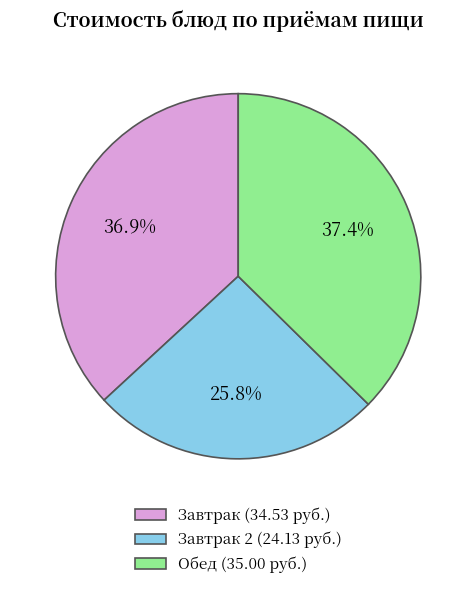

Is there a majority slice in this chart?

No